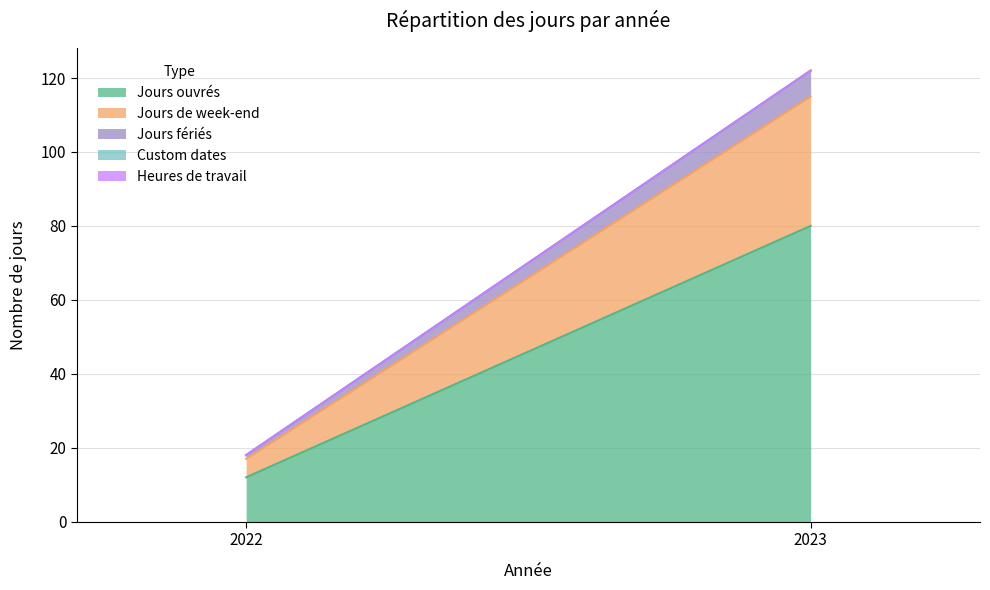

What is the value of the Jours fériés point at the 1st from the left?

1